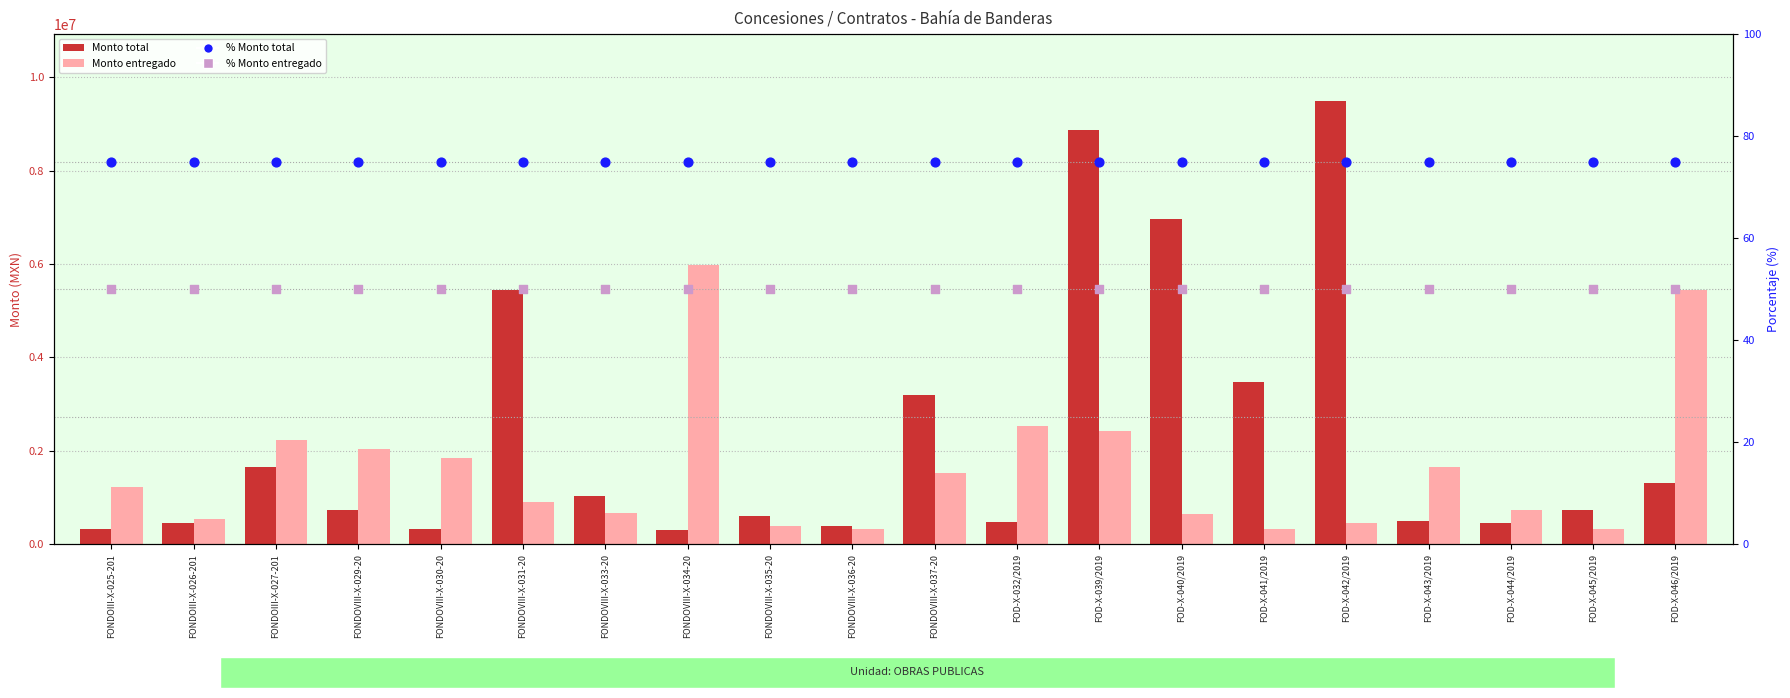

Is the value of Monto total at FOD-X-044/2019 greater than the value of % Monto total at FONDOVIII-X-030-20?

Yes